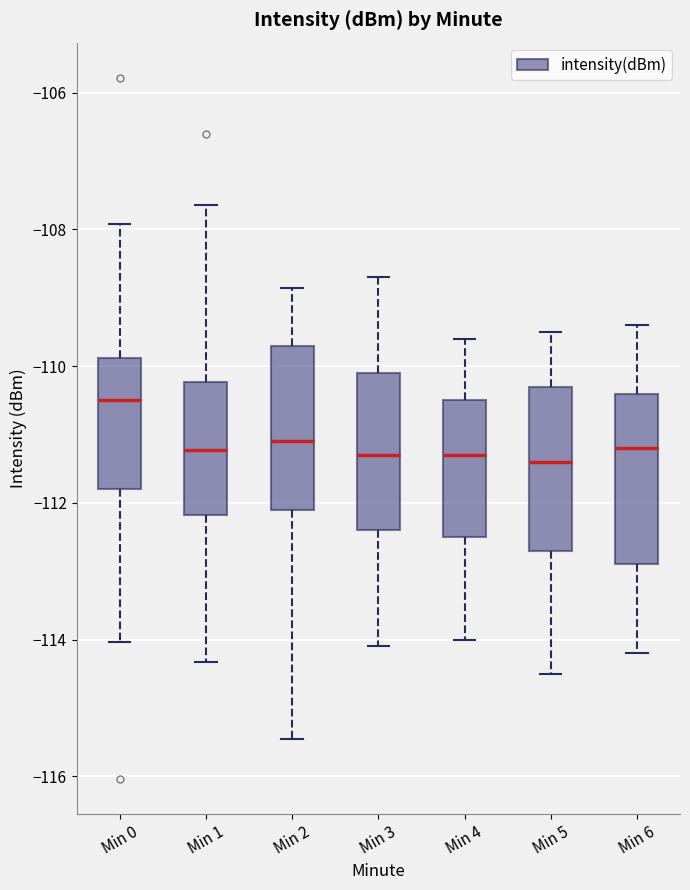

Reading left to right, transcribe this box plot: for each box, give where its median line is, the range the box spans, and where its two whiskers end, as read against the y-axis. The values are not printed on the chart, so give them approximately, as read against the axis.

Min 0: median -110.4, box -111.8 to -109.8, whiskers -114.0 to -108.0
Min 1: median -111.2, box -112.2 to -110.2, whiskers -114.4 to -107.6
Min 2: median -111.0, box -112.0 to -109.6, whiskers -115.4 to -108.8
Min 3: median -111.2, box -112.4 to -110.0, whiskers -114.0 to -108.6
Min 4: median -111.2, box -112.4 to -110.4, whiskers -114.0 to -109.6
Min 5: median -111.4, box -112.6 to -110.2, whiskers -114.4 to -109.4
Min 6: median -111.2, box -112.8 to -110.4, whiskers -114.2 to -109.4